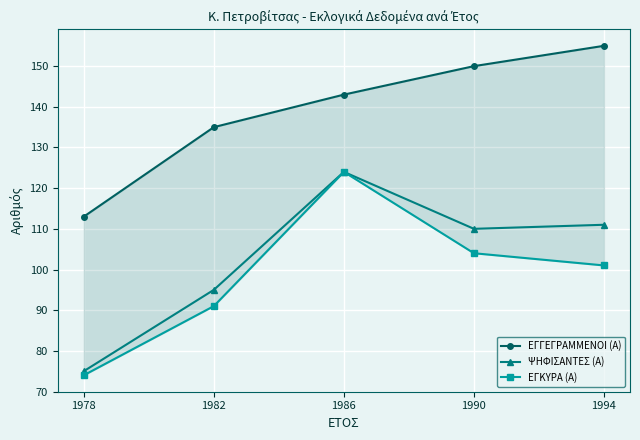

Is the value of ΕΓΓΕΓΡΑΜΜΕΝΟΙ (Α) at 1994 greater than the value of ΕΓΚΥΡΑ (Α) at 1986?

Yes